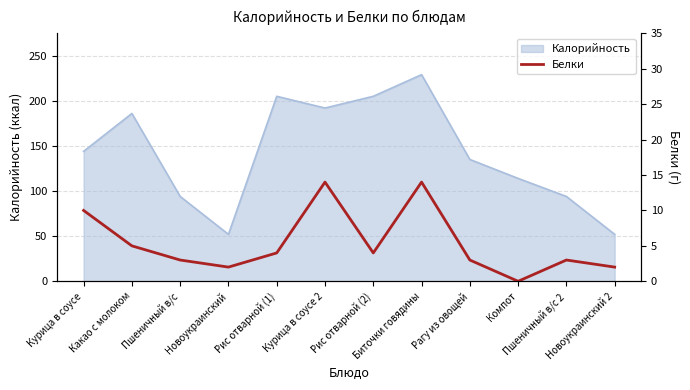

What is the sum of the values at Новоукраинский 2 and Биточки говядины?

16